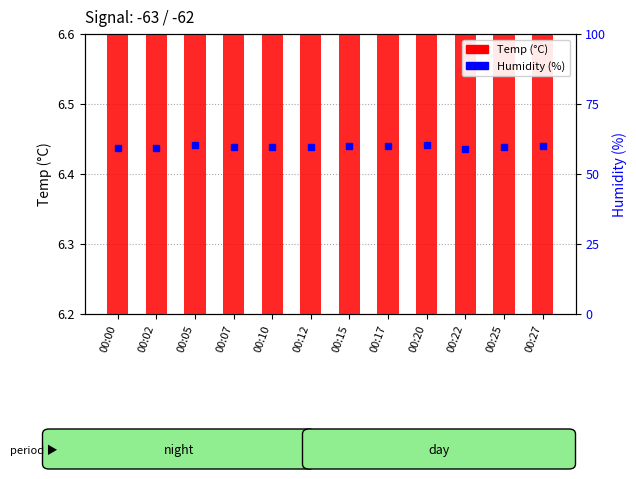

At which category does the chart reach its minimum across all series?

00:27